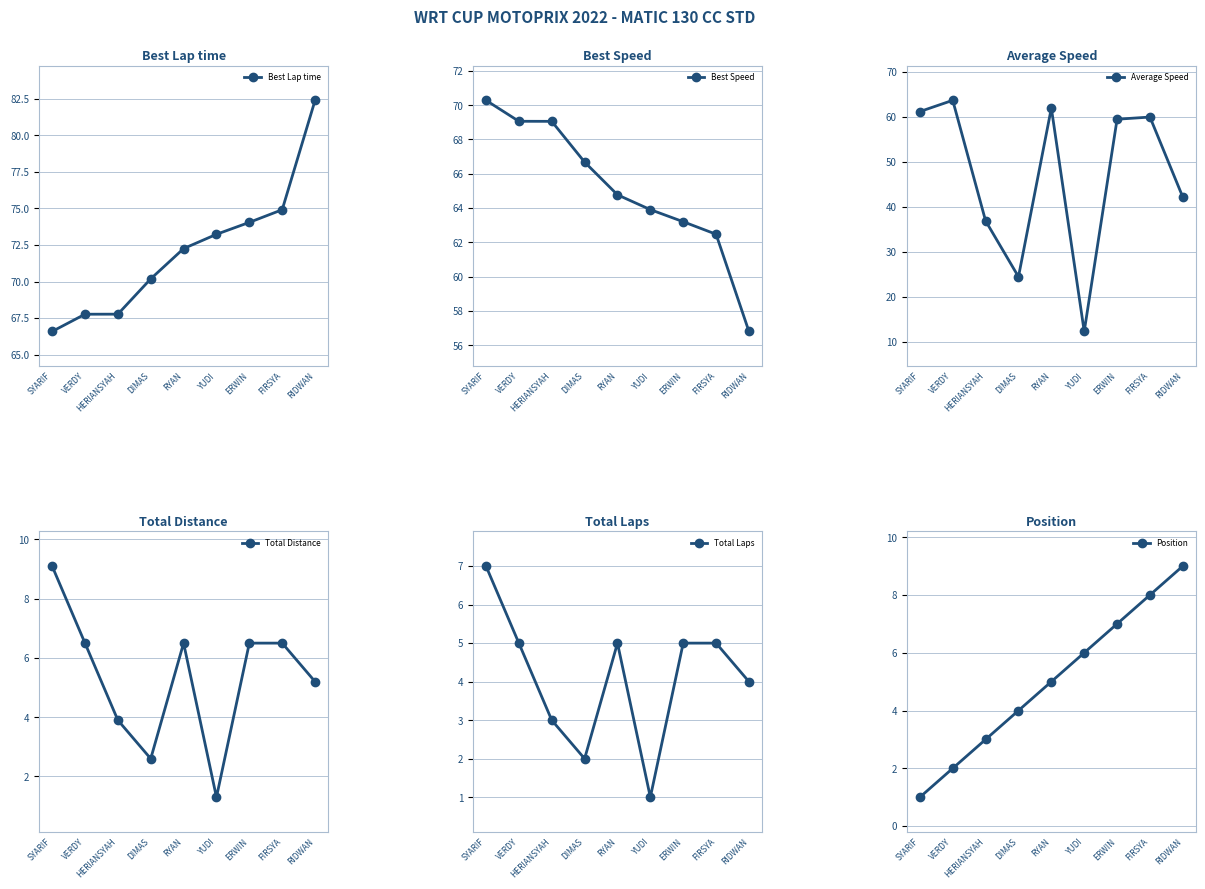

Which series changed the most between YUDI and ERWIN?

Average Speed